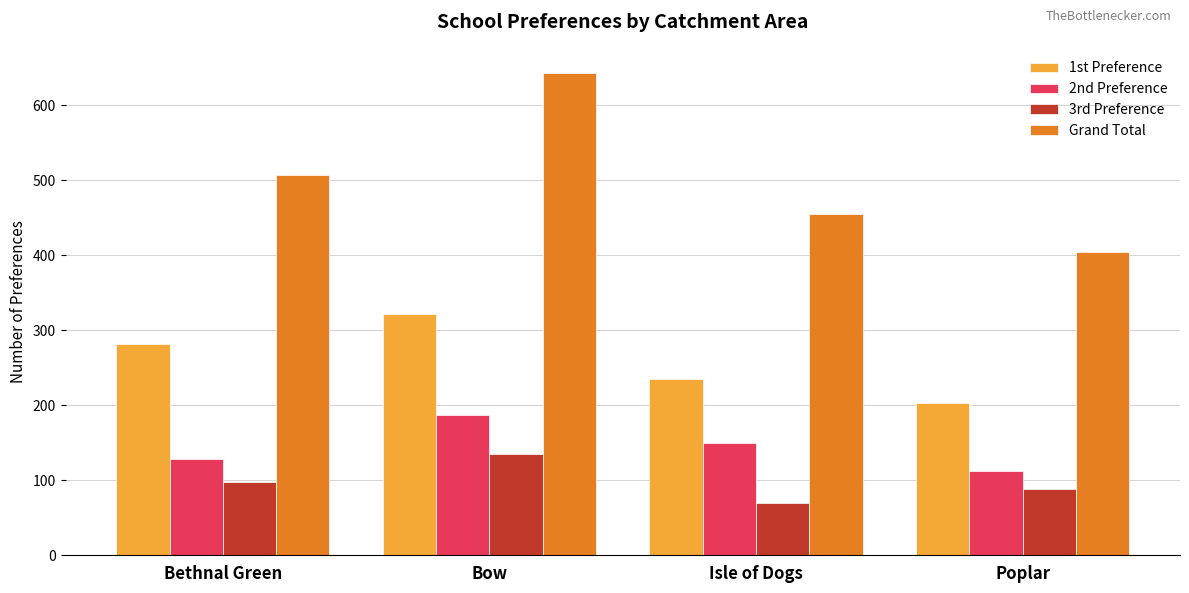

How many groups of bars are there?

4